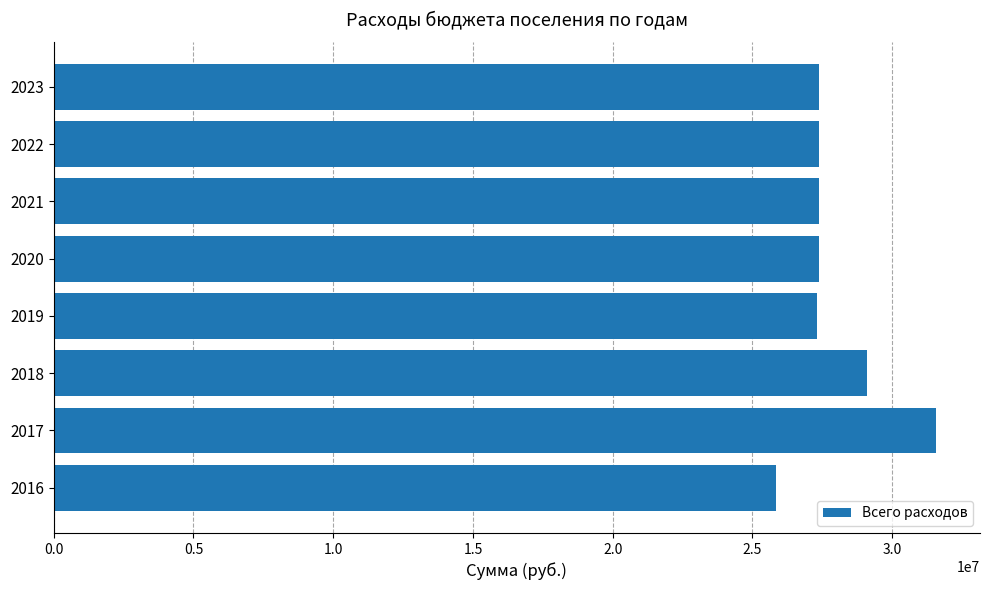

Are the bars horizontal?

Yes